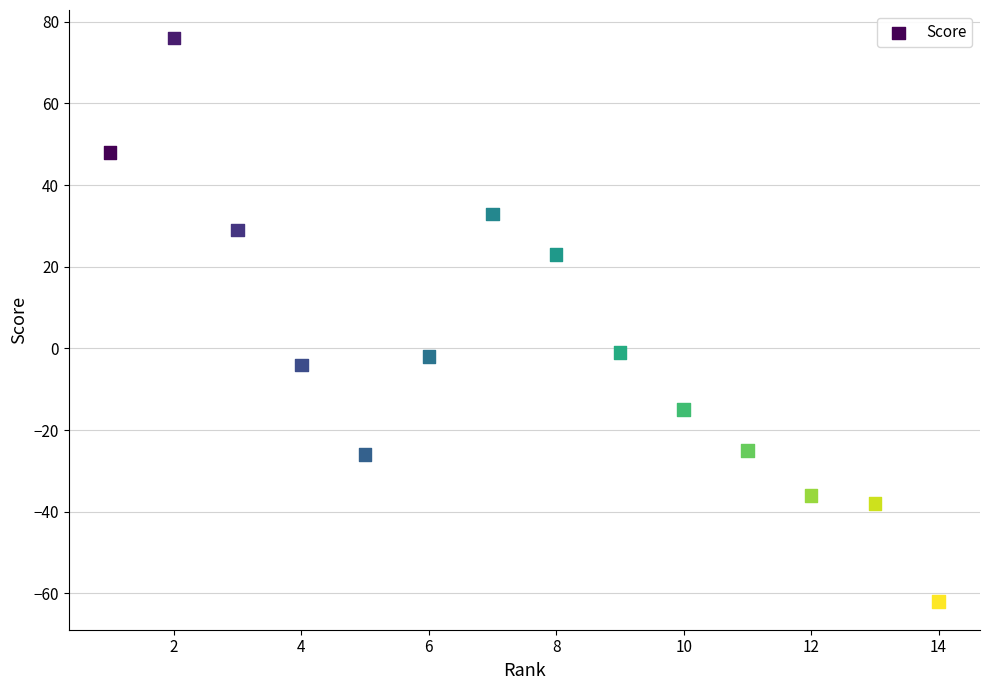

What is the range of X values (max minus min)?

13